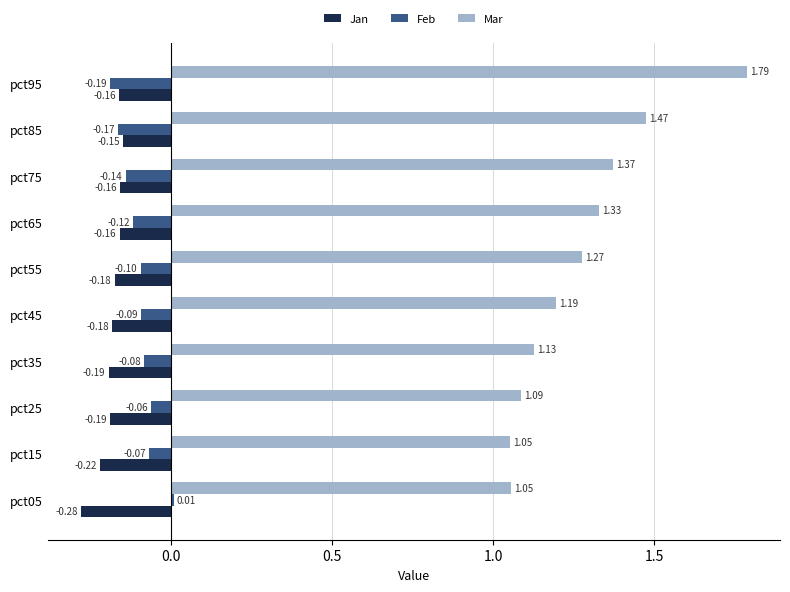

At pct15, list the series in order from largest to smallest.

Mar, Feb, Jan